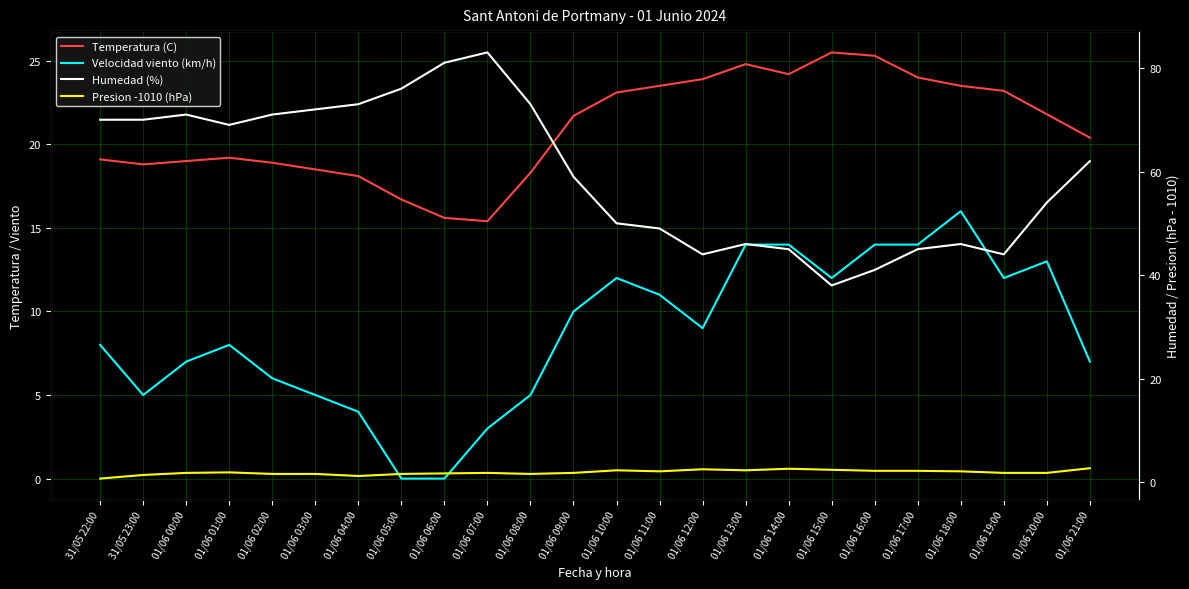

At which label does Velocidad viento (km/h) first exceed 9?

01/06 09:00